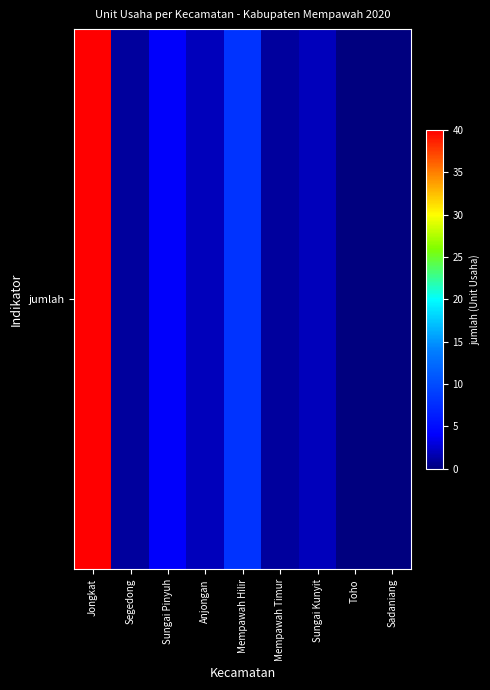

Which has a higher value, Sadaniang or Jongkat?

Jongkat